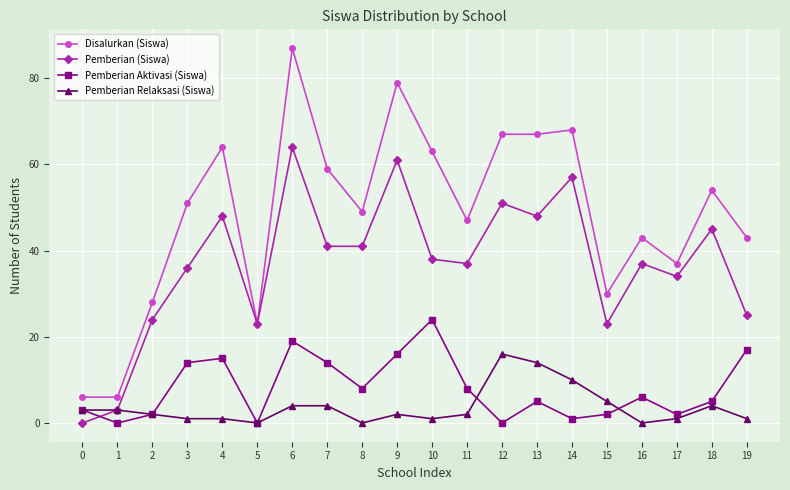

True or false: Pemberian Aktivasi (Siswa) and Disalurkan (Siswa) cross at least once.

False